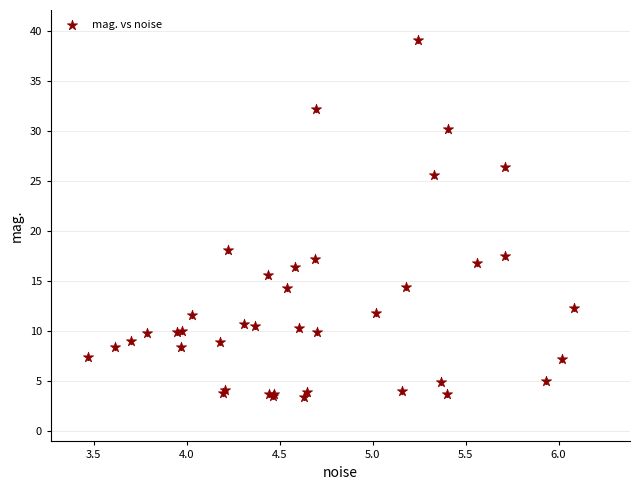

What Y value in the scatter plot is closest to 21?

18.1